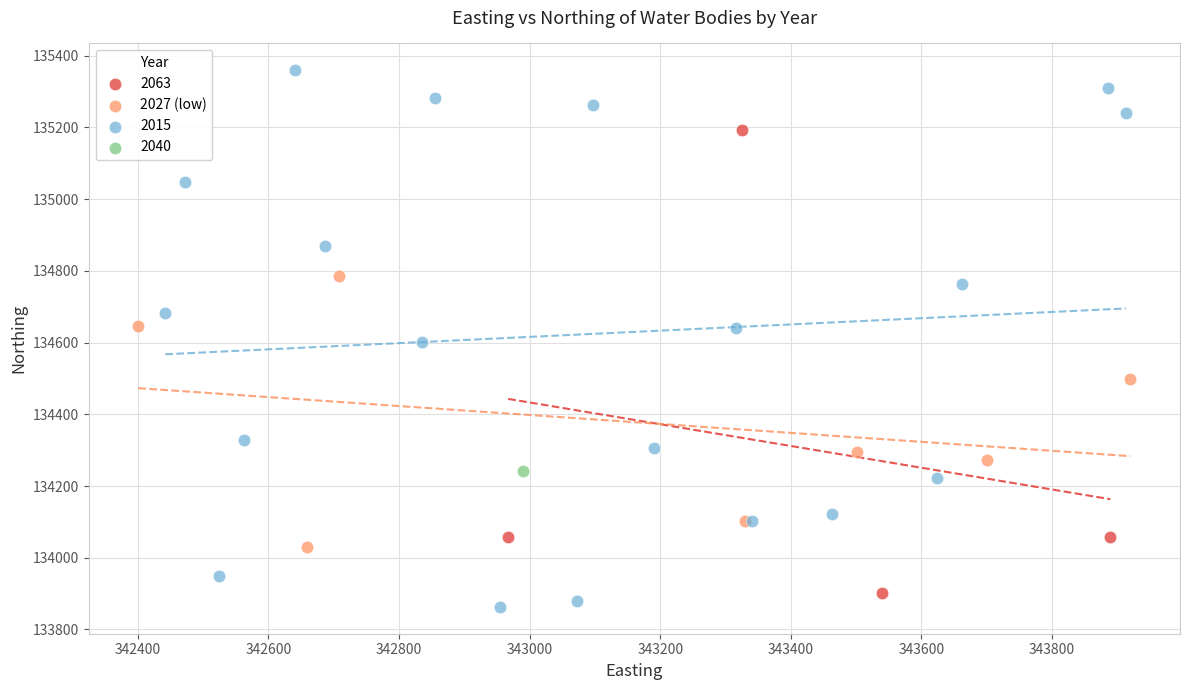

What are all the series names shown in the legend?

2063, 2027 (low), 2015, 2040